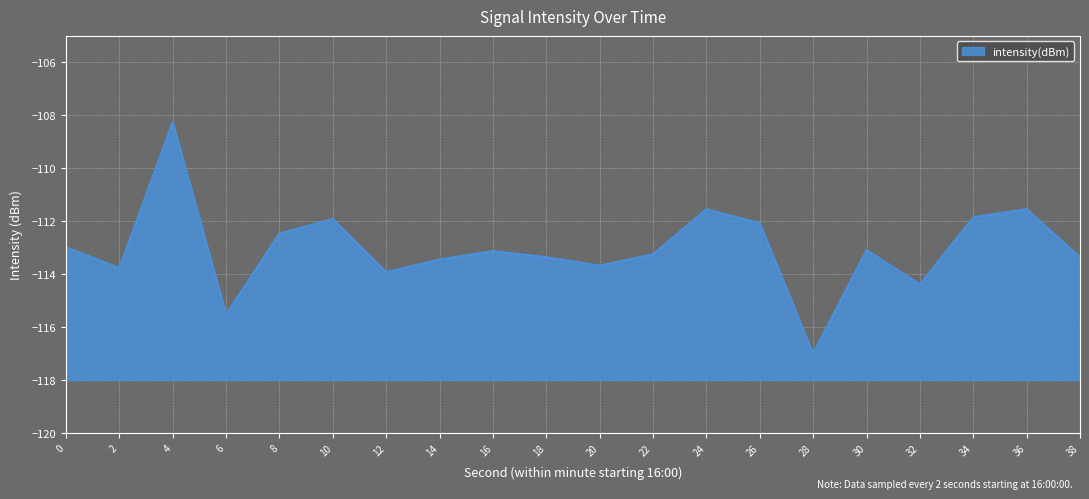

What is the change in value from 14 to 18?

+0.1